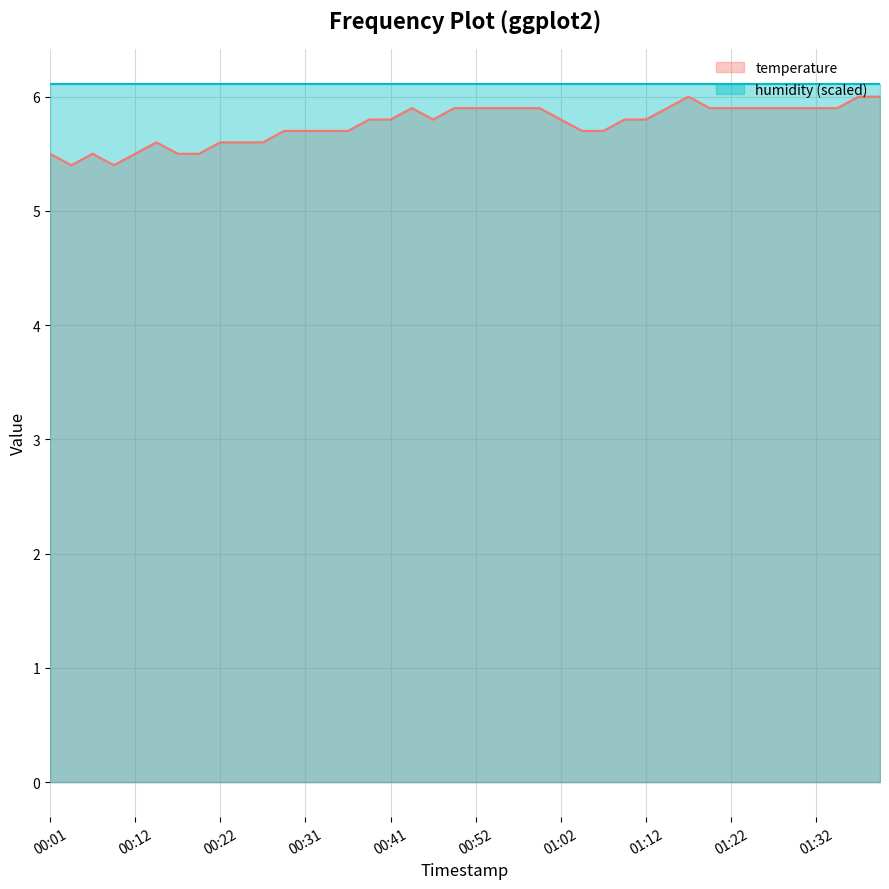

Reading left to right, what are all the values shown in this chart?

00:01=5.5	00:04=5.4	00:06=5.5	00:09=5.4	00:12=5.5	00:14=5.6	00:17=5.5	00:19=5.5	00:22=5.6	00:24=5.6	00:26=5.6	00:29=5.7	00:31=5.7	00:34=5.7	00:36=5.7	00:39=5.8	00:41=5.8	00:44=5.9	00:47=5.8	00:49=5.9	00:52=5.9	00:54=5.9	00:57=5.9	00:59=5.9	01:02=5.8	01:04=5.7	01:07=5.7	01:09=5.8	01:12=5.8	01:14=5.9	01:17=6.0	01:19=5.9	01:22=5.9	01:24=5.9	01:27=5.9	01:29=5.9	01:32=5.9	01:34=5.9	01:37=6.0	01:39=6.0